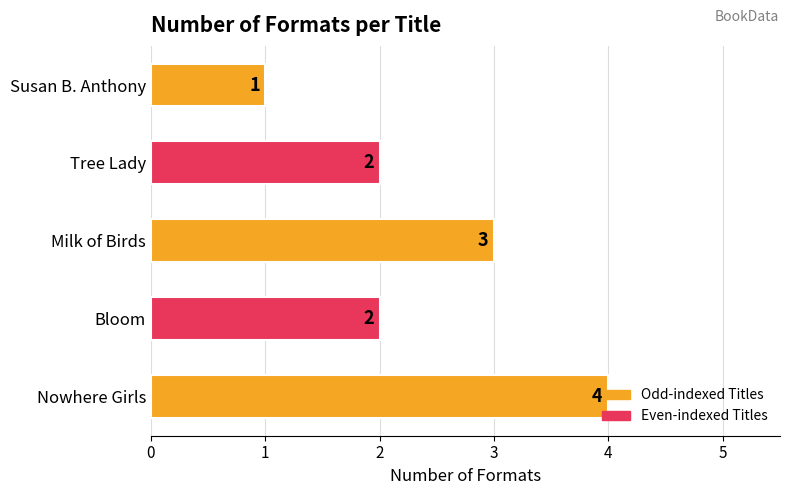

Is it true that the value at Tree Lady is 2?

True